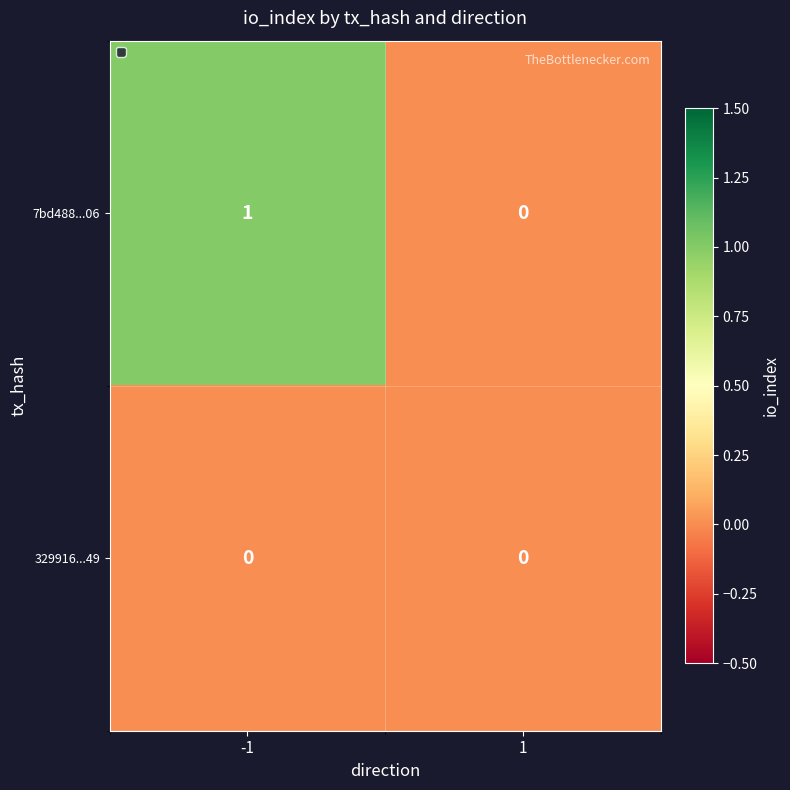

Is it true that 329916...49 equals 0 at -1?

True